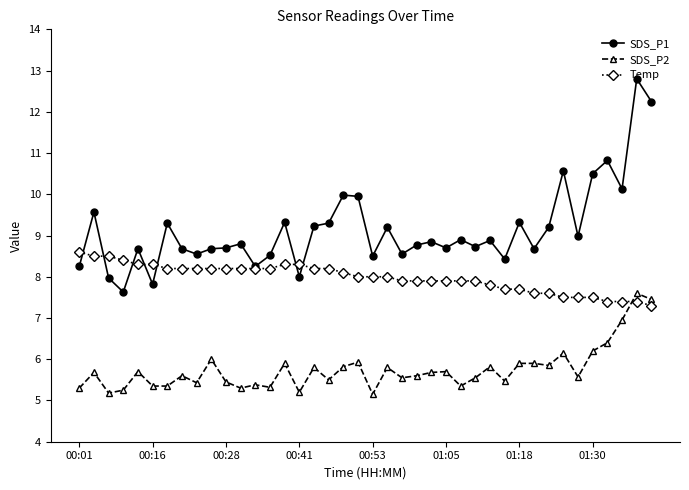

Which series has the widest spread of values?

SDS_P1